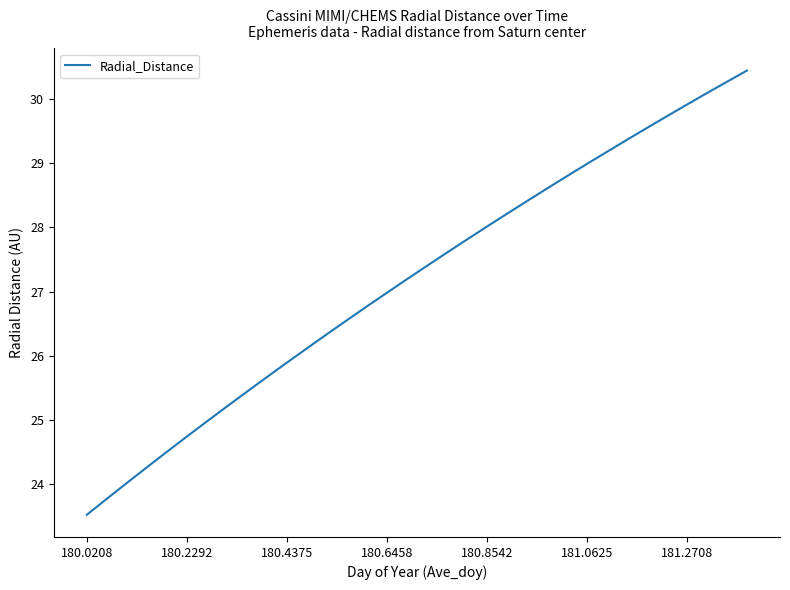

What is the smallest value displayed?

23.5